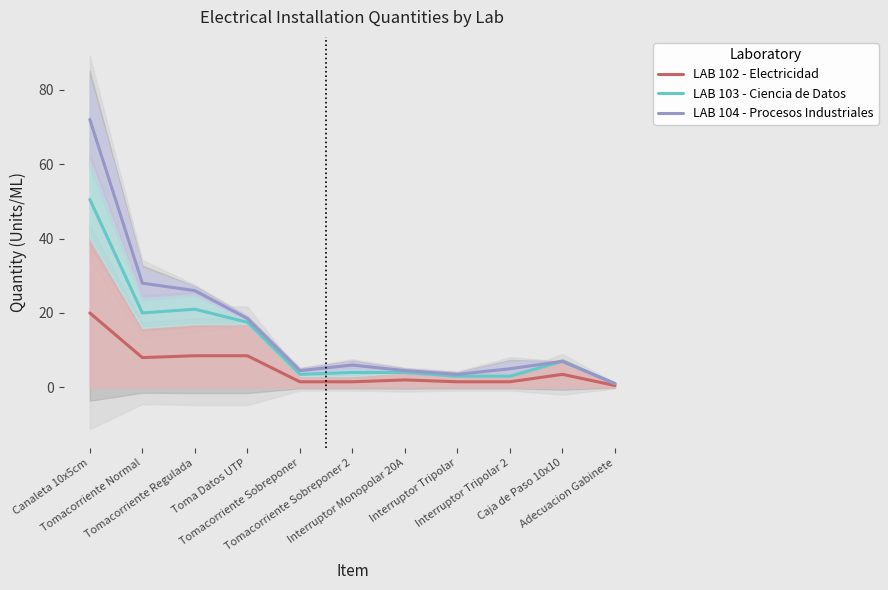

At how many categories does at least one series exceed 13?

4